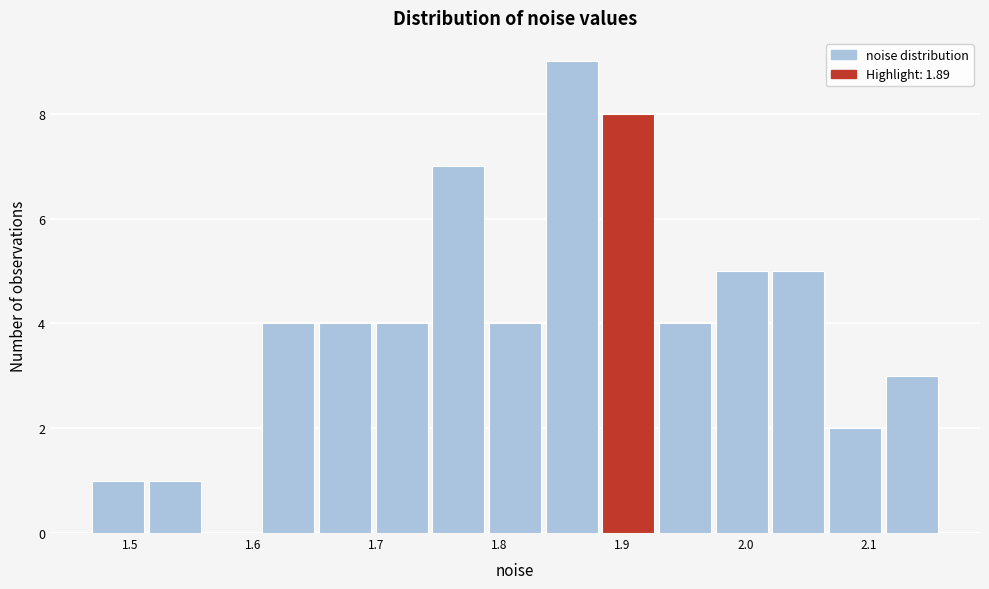

Reading left to right, transcribe this chart: for each bar, give the range it covers on the x-axis and its height. Neither the bar edges nor the heights are printed on the chart, so give them approximately, as read against the axes.

1.47 to 1.52: 1
1.52 to 1.56: 1
1.56 to 1.61: 0
1.61 to 1.65: 4
1.65 to 1.70: 4
1.70 to 1.75: 4
1.75 to 1.79: 7
1.79 to 1.84: 4
1.84 to 1.88: 9
1.88 to 1.93: 8
1.93 to 1.98: 4
1.98 to 2.02: 5
2.02 to 2.07: 5
2.07 to 2.11: 2
2.11 to 2.16: 3